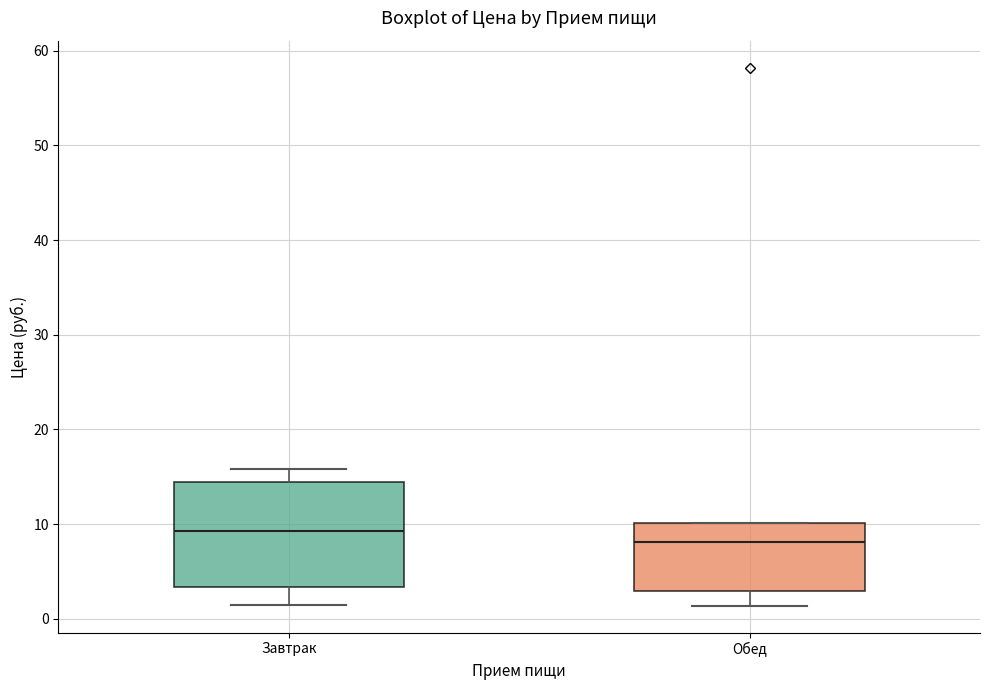

Reading left to right, transcribe this box plot: for each box, give where its median line is, the range the box spans, and where its two whiskers end, as read against the y-axis. The values are not printed on the chart, so give them approximately, as read against the axis.

Завтрак: median 9, box 3 to 14, whiskers 1 to 16
Обед: median 8, box 3 to 10, whiskers 1 to 10